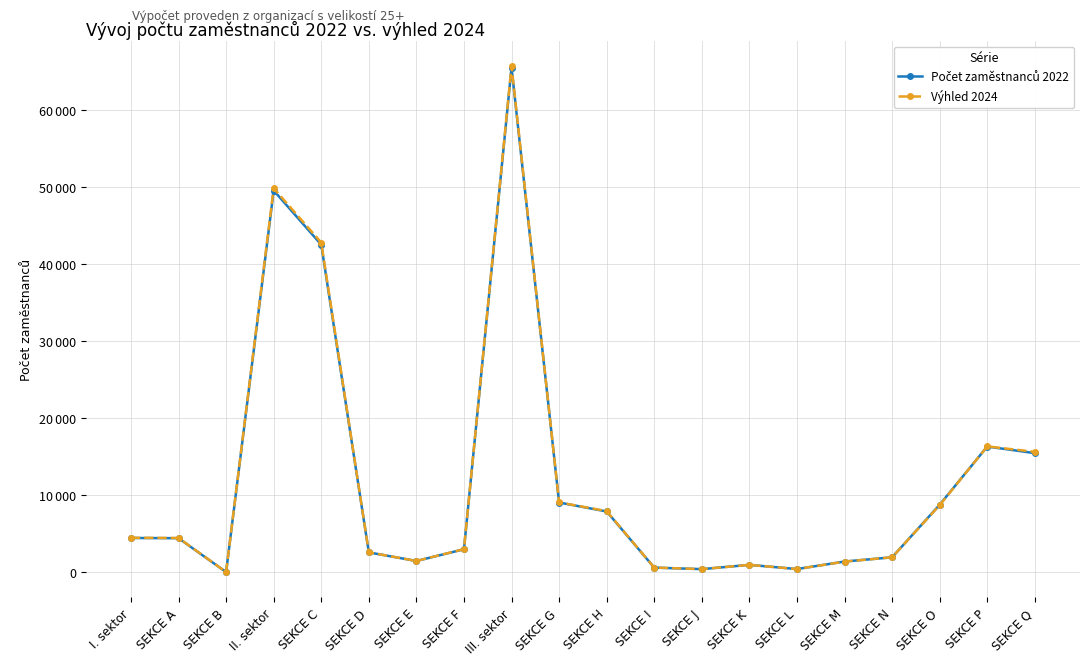

How many times do Výhled 2024 and Počet zaměstnanců 2022 cross each other?

4